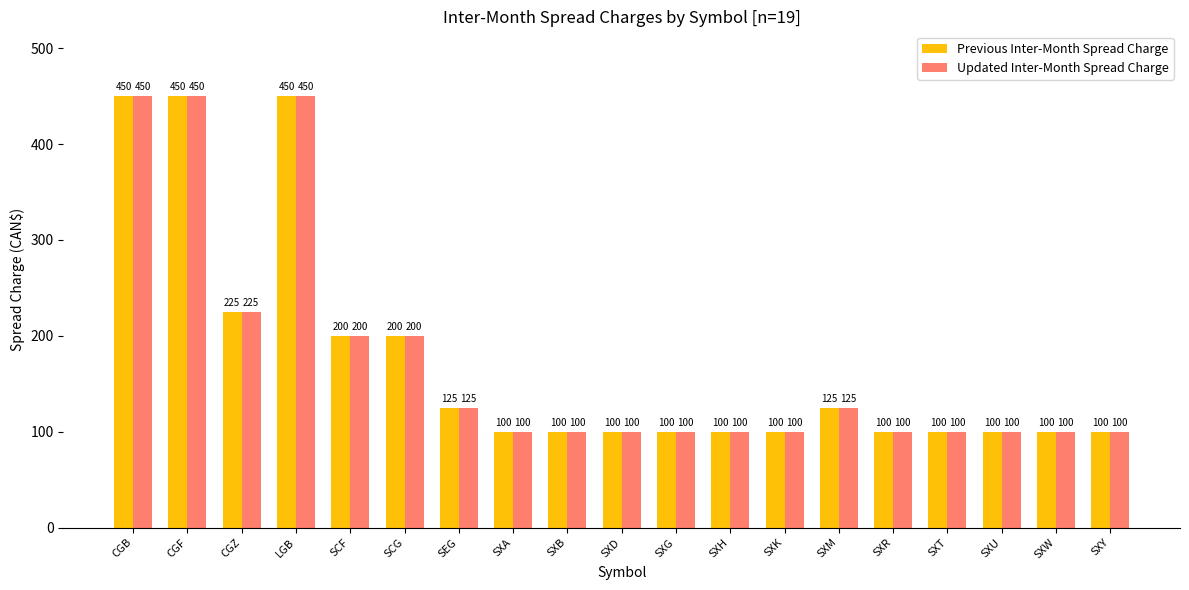

At how many categories does at least one series exceed 189?

6